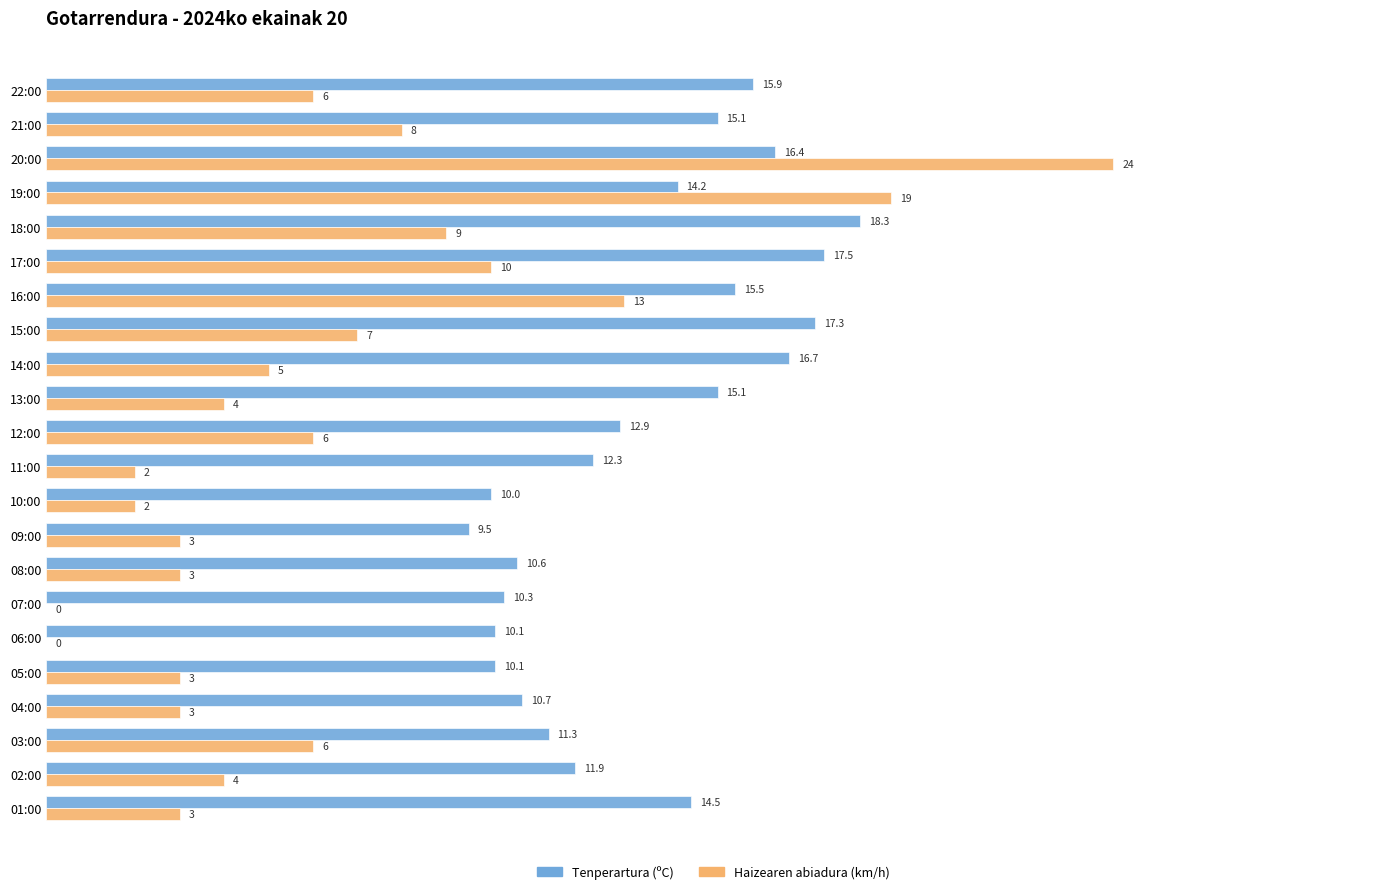

What is the sum of all Haizearen abiadura (km/h) values?

140.0